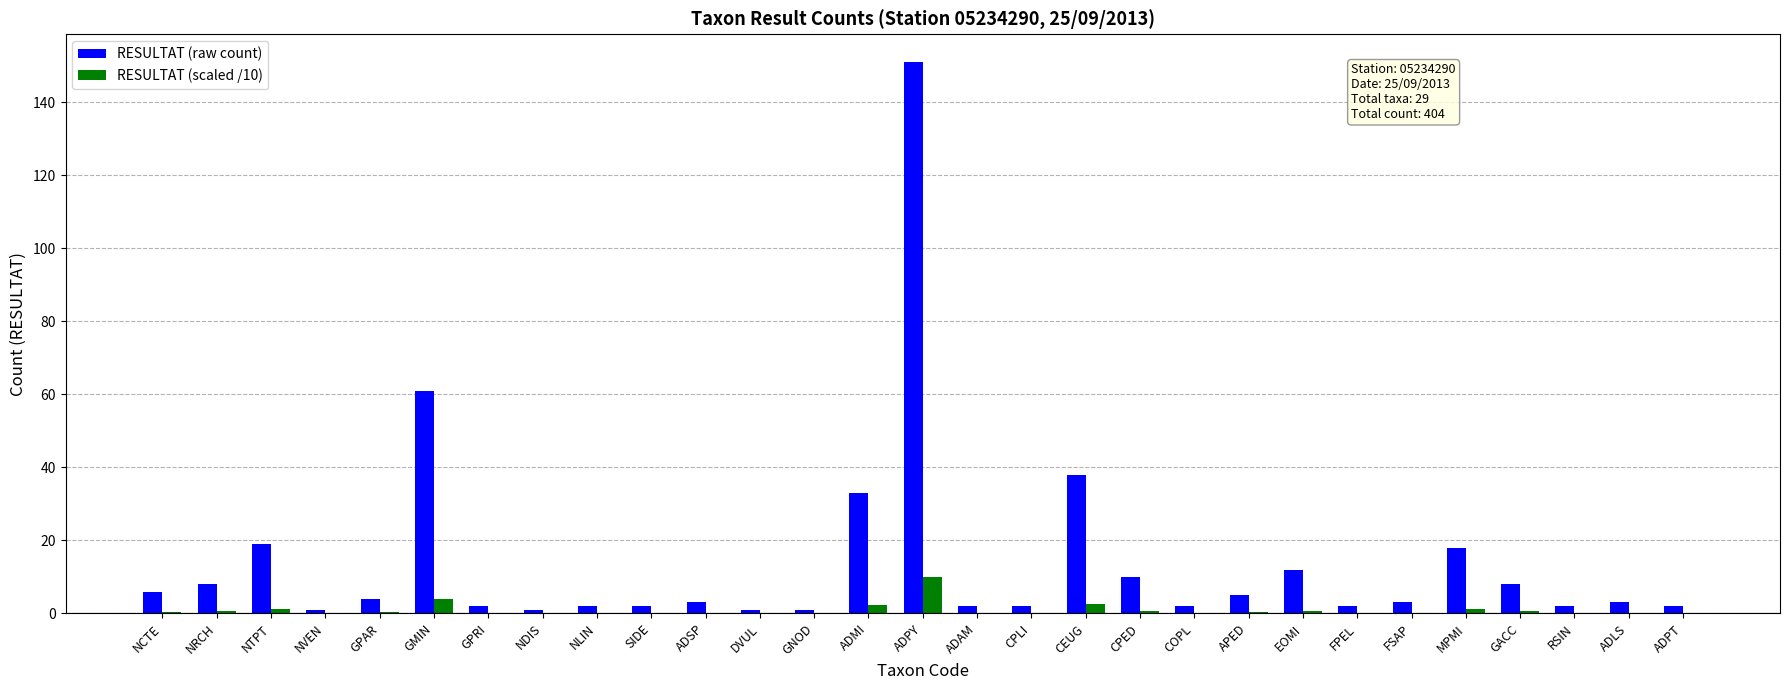

Which series has the widest spread of values?

RESULTAT (raw count)